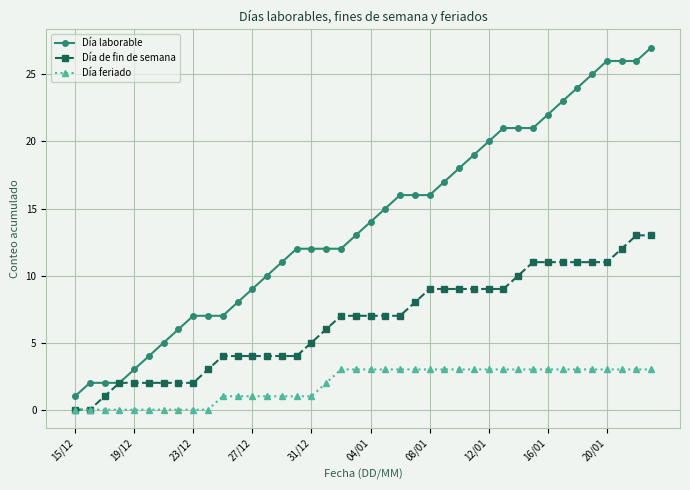

Rank the series by their maximum value, from lowest to highest.

Día feriado, Día de fin de semana, Día laborable